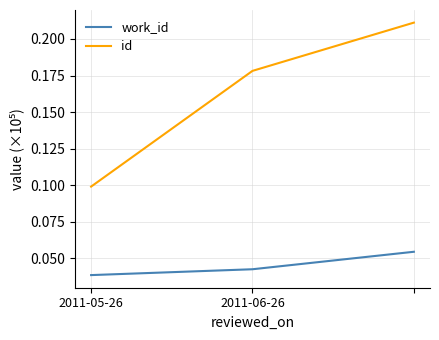

At how many categories does at least one series exceed 0?

3